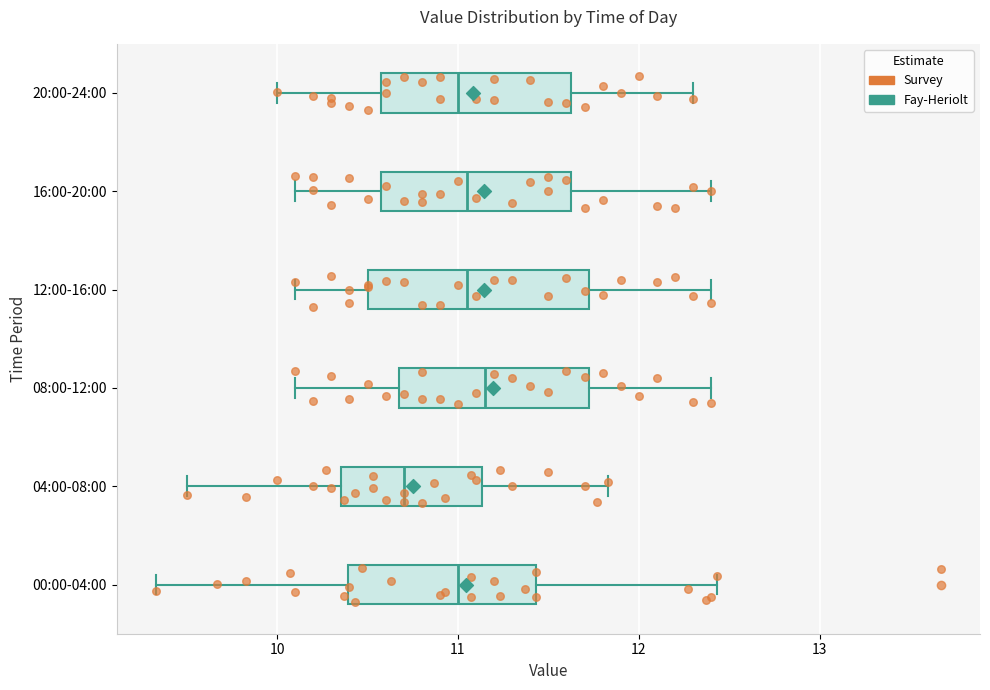

Where does the median line of the box for 00:00-04:00 sit on the x-axis? The values are not printed on the chart, so give them approximately, as read against the axis.

11.0